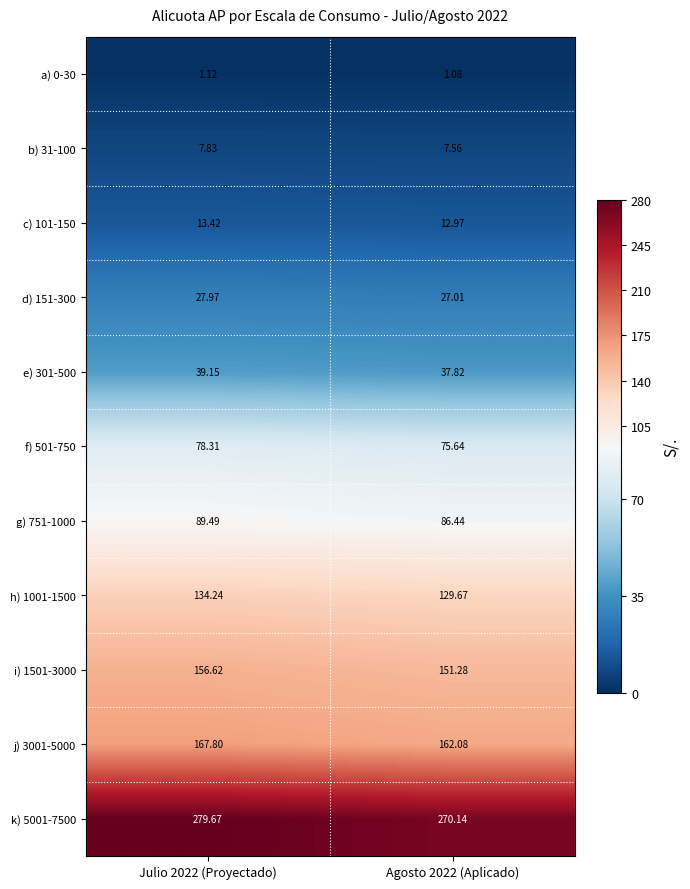

Is the value of c) 101-150 at Julio 2022 (Proyectado) greater than the value of h) 1001-1500 at Agosto 2022 (Aplicado)?

No